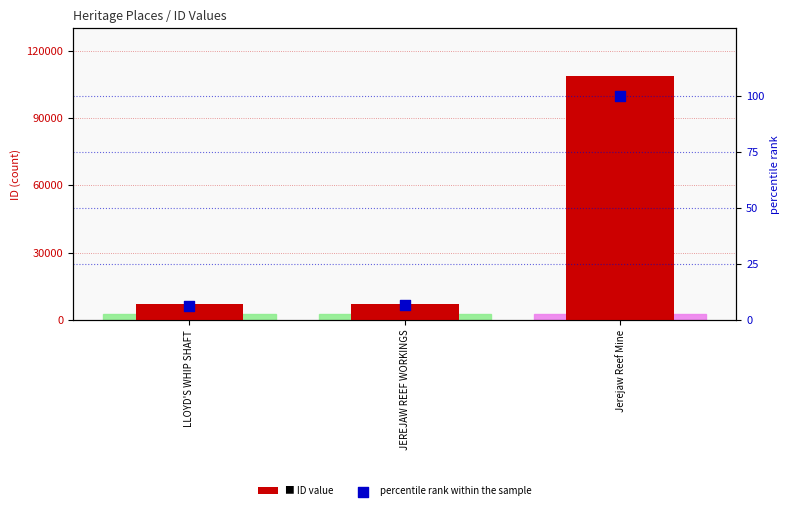

At how many categories does at least one series exceed 35070?

1